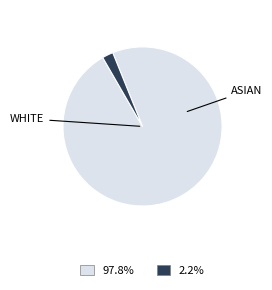

Count the number of slices in the pie.

2